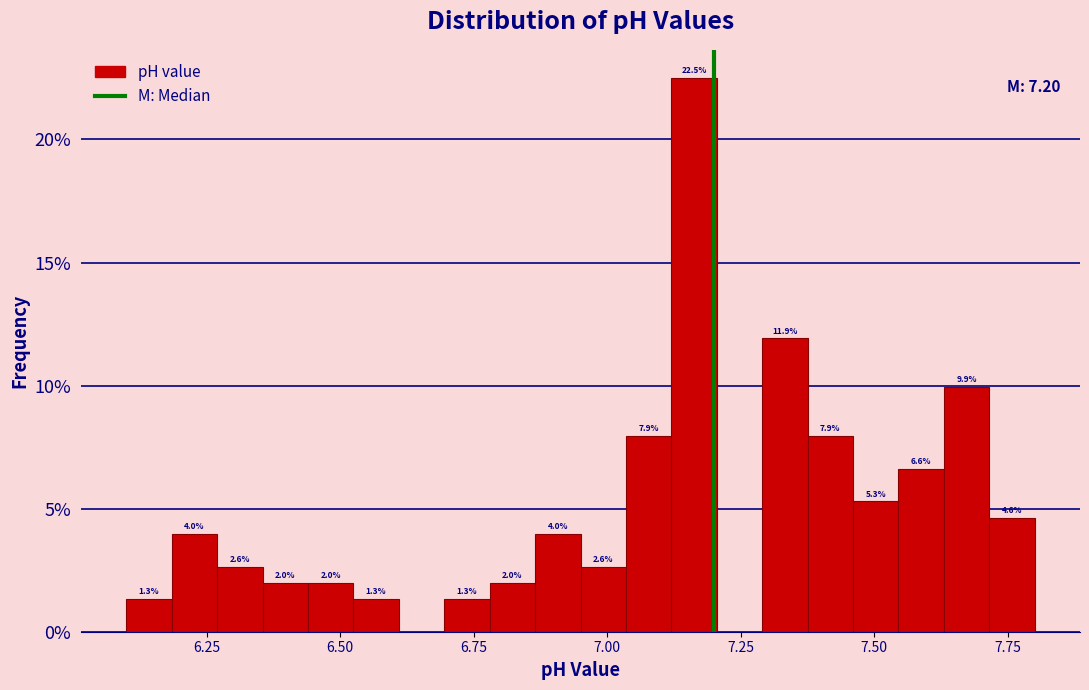

Around what value on the x-axis is the tallest bar? Give the approximate position of its centre, as read against the axis.

7.15